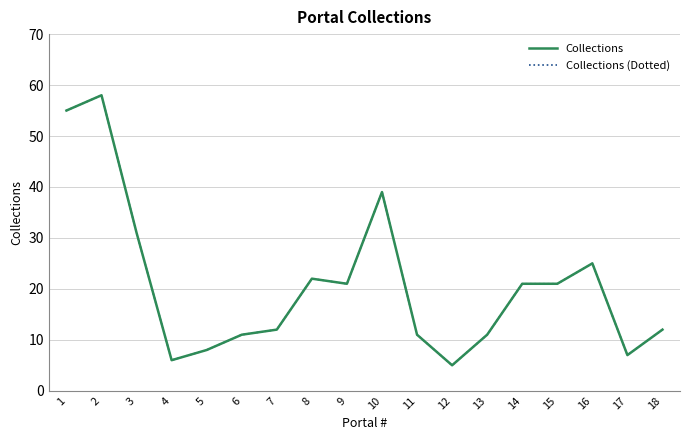

Does the chart have visible grid lines?

Yes